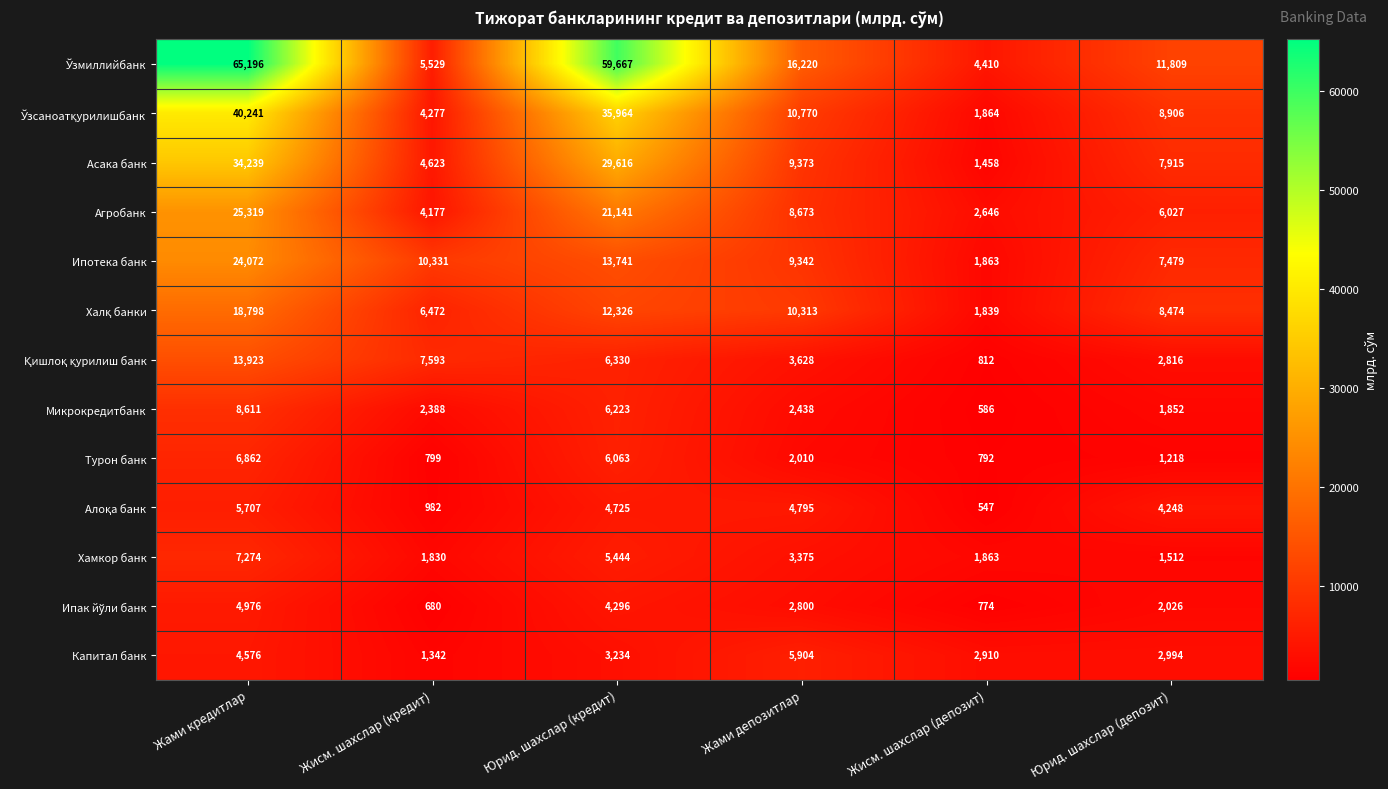

How many distinct data groups are displayed?

13